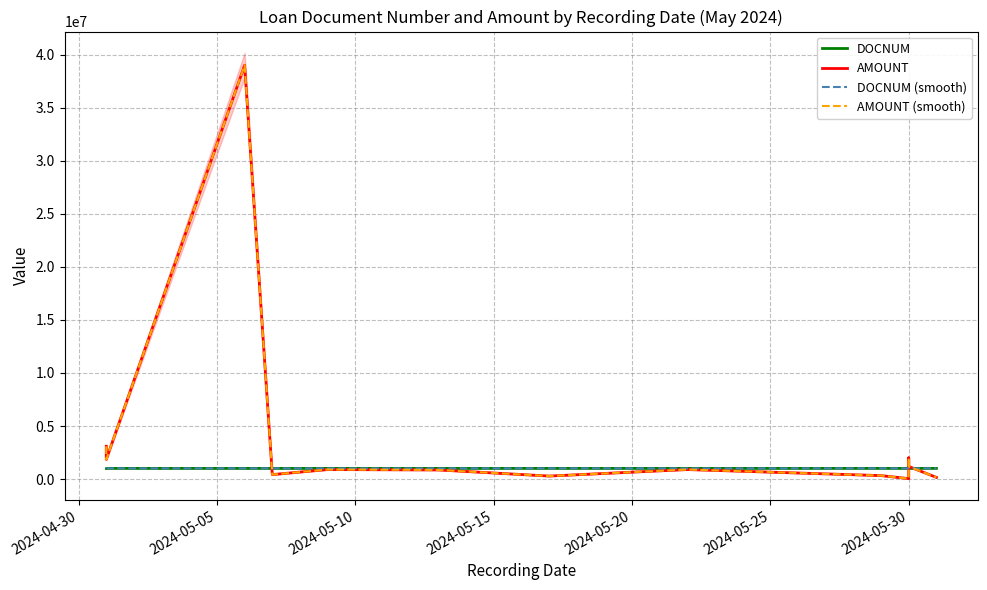

How many lines are shown in the chart?

4